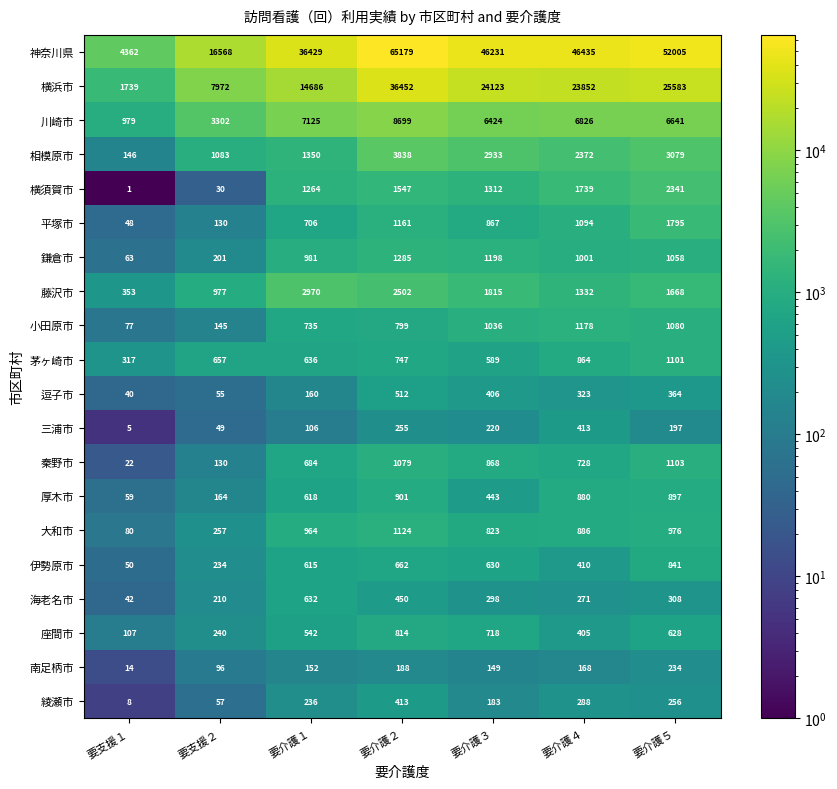

What is the spread (max minus min) of values at 要介護２?

64991